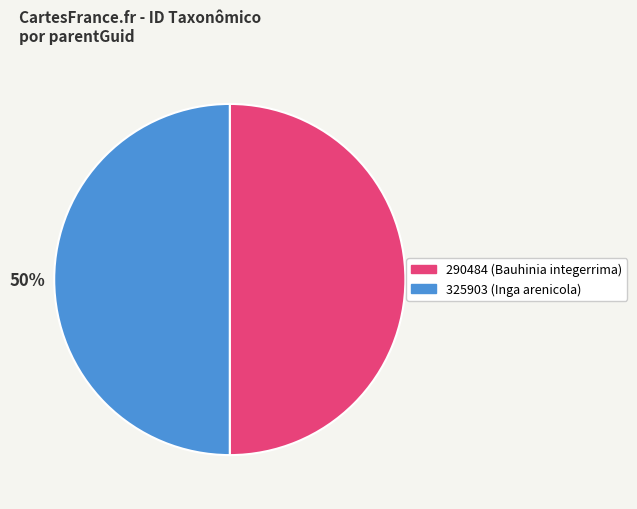

True or false: 290484 (Bauhinia integerrima) accounts for 50% of the total.

True